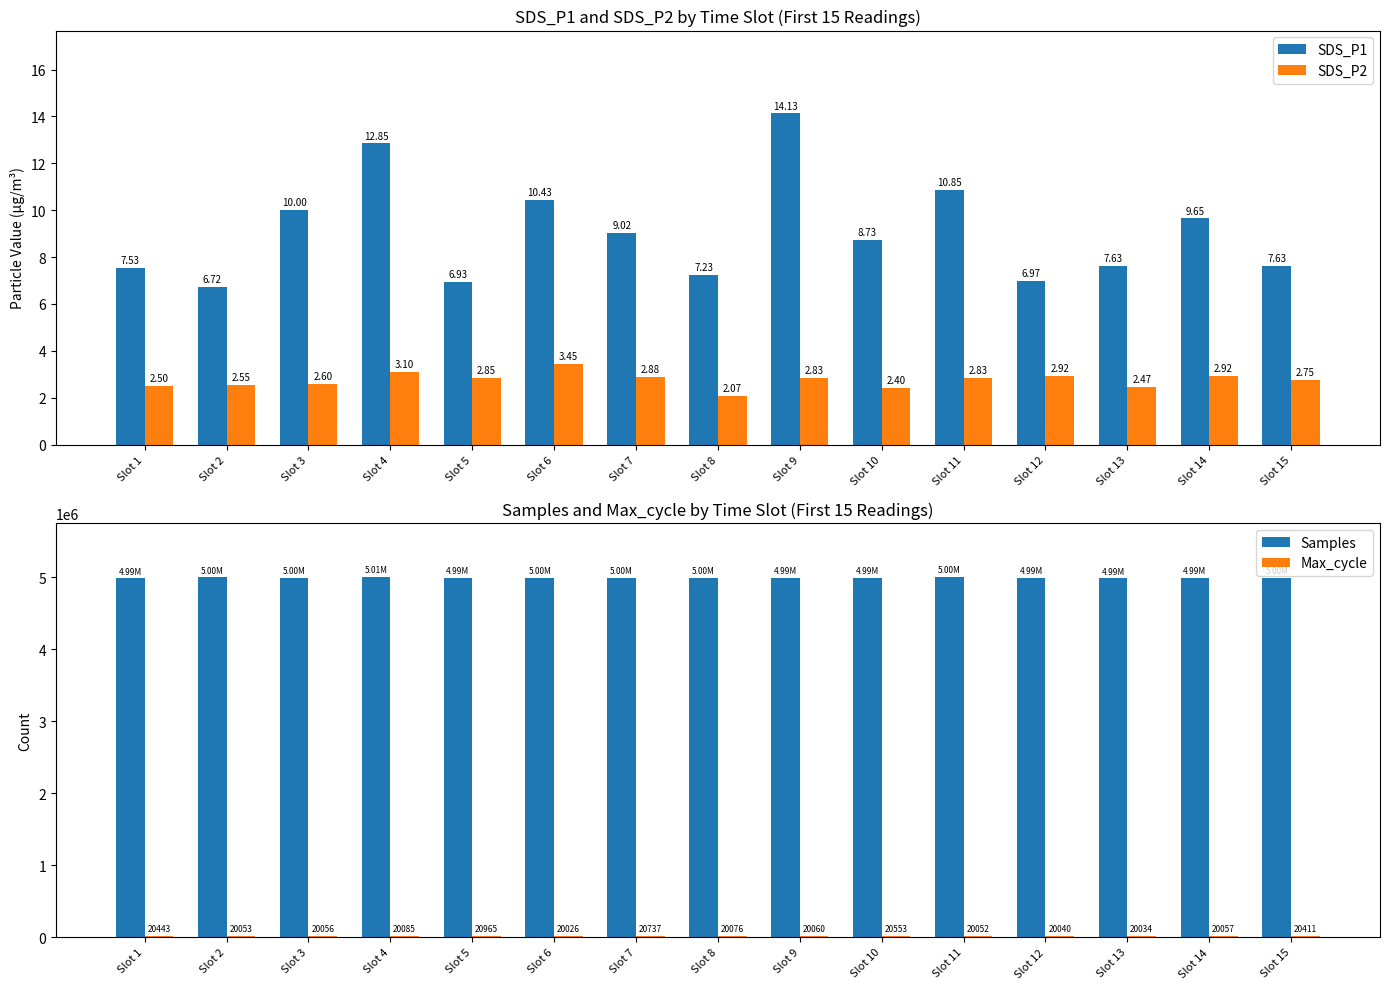

True or false: Max_cycle has a value of 20443.0 at Slot 1.

True